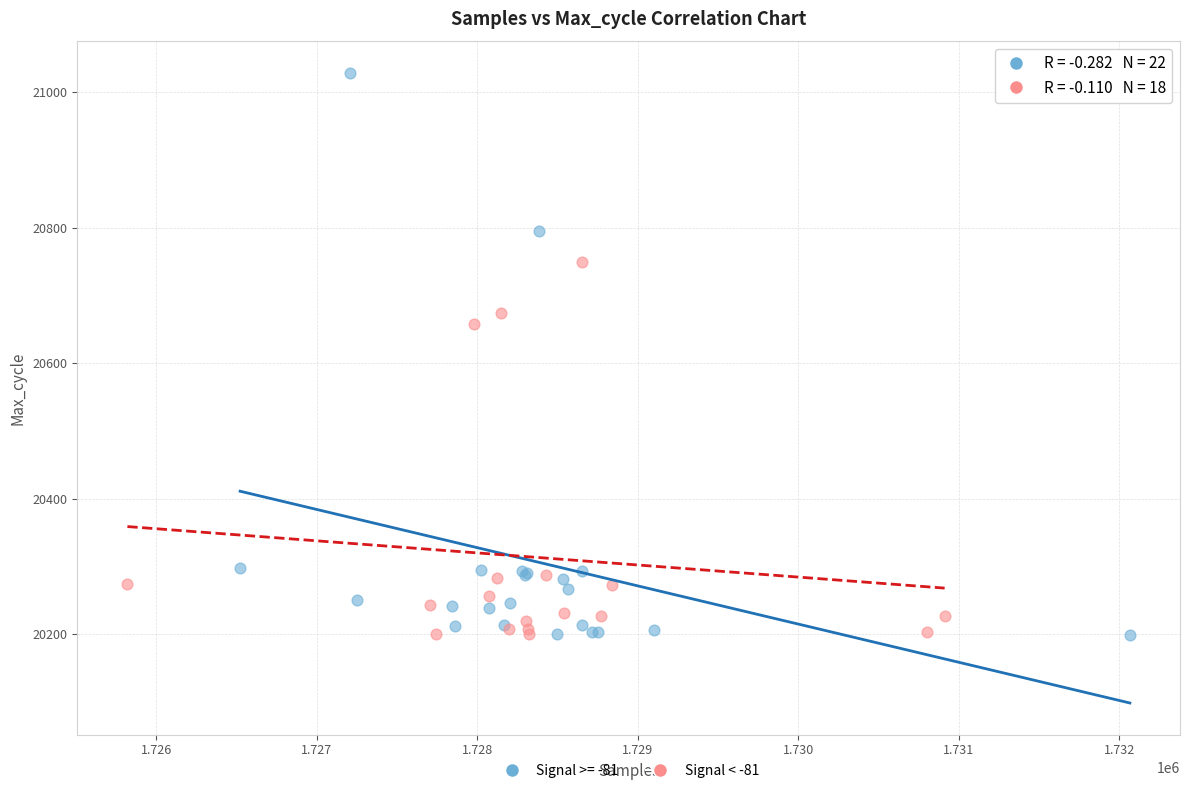

Which series has the widest spread of Y values?

Signal >= -81